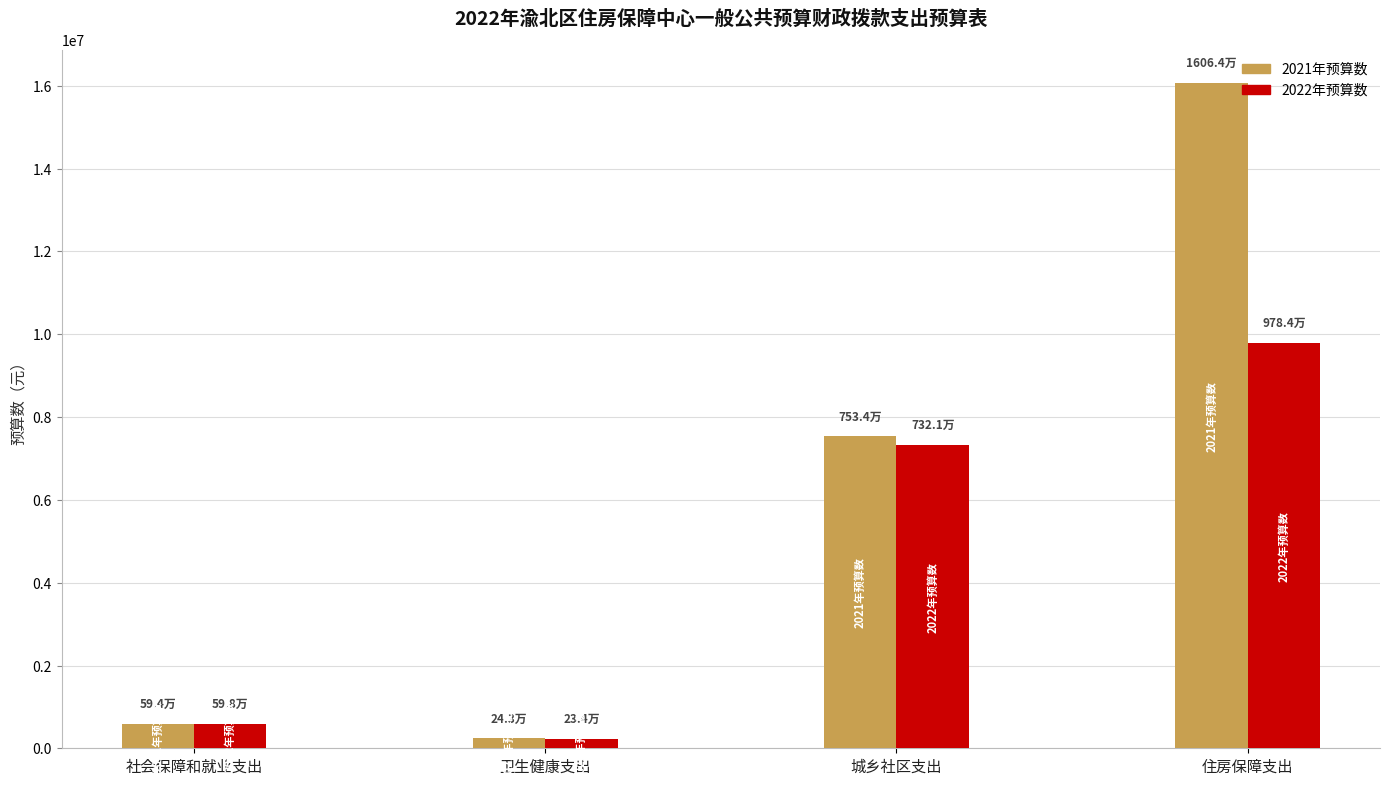

Reading left to right, extract all data points from this chart.

2021年预算数: 社会保障和就业支出=593669.1	卫生健康支出=243028.8	城乡社区支出=7533574.8	住房保障支出=16064234.6
2022年预算数: 社会保障和就业支出=598406.7	卫生健康支出=234002.8	城乡社区支出=7321398.2	住房保障支出=9784268.6